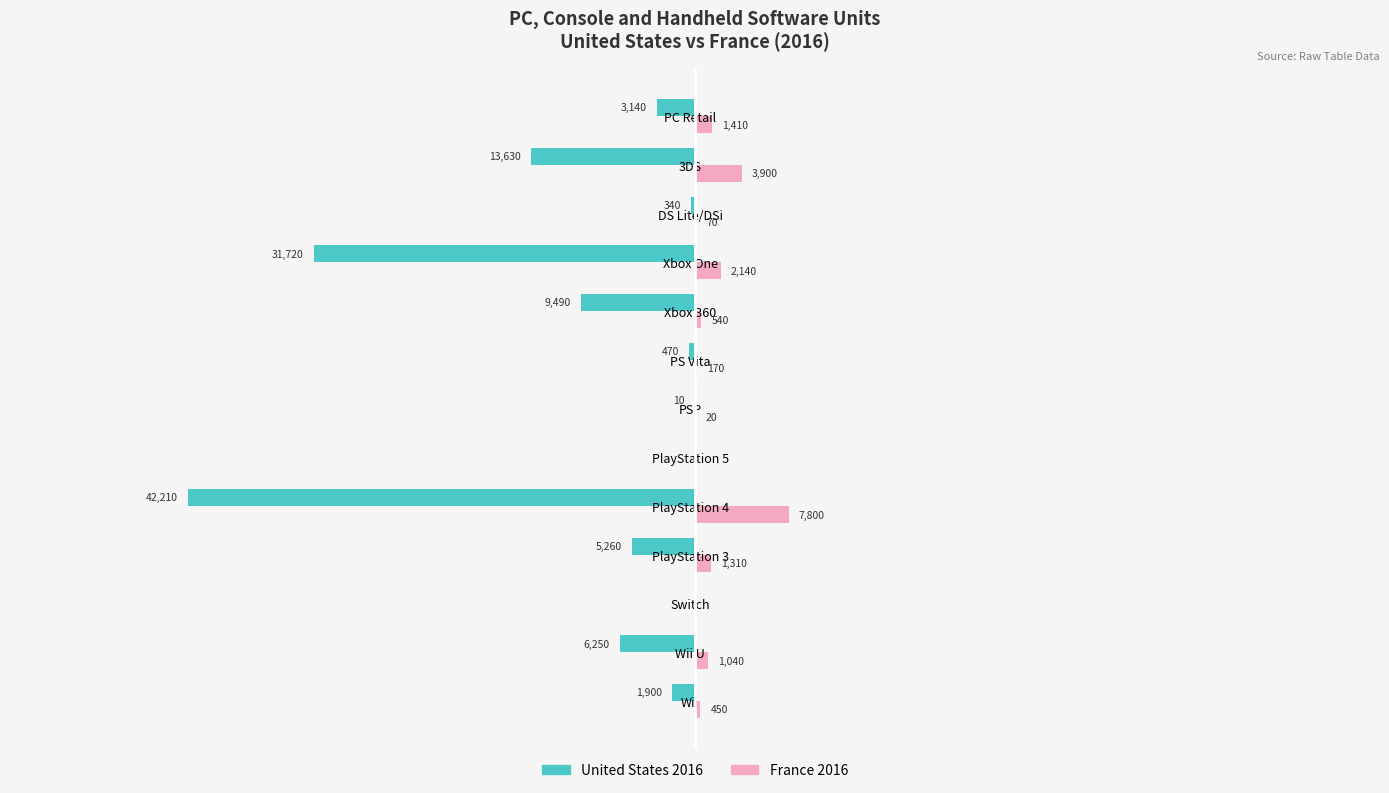

At which label is United States 2016 closest to -21105?

3DS